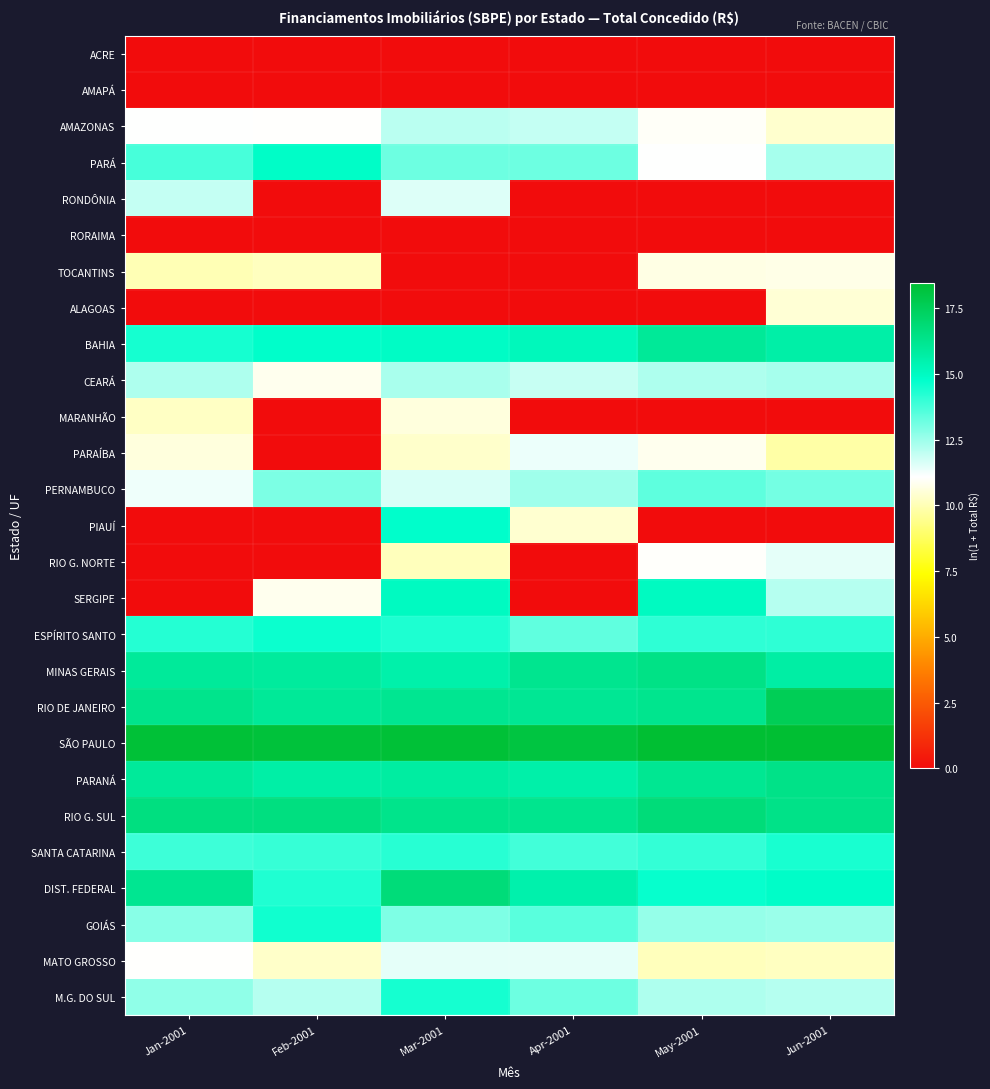

At May-2001, list the series in order from smallest to largest.

ACRE, AMAPÁ, RONDÔNIA, RORAIMA, ALAGOAS, MARANHÃO, PIAUÍ, MATO GROSSO, TOCANTINS, PARAÍBA, AMAZONAS, RIO G. NORTE, PARÁ, CEARÁ, M.G. DO SUL, GOIÁS, PERNAMBUCO, SANTA CATARINA, ESPÍRITO SANTO, DIST. FEDERAL, SERGIPE, BAHIA, PARANÁ, RIO DE JANEIRO, MINAS GERAIS, RIO G. SUL, SÃO PAULO